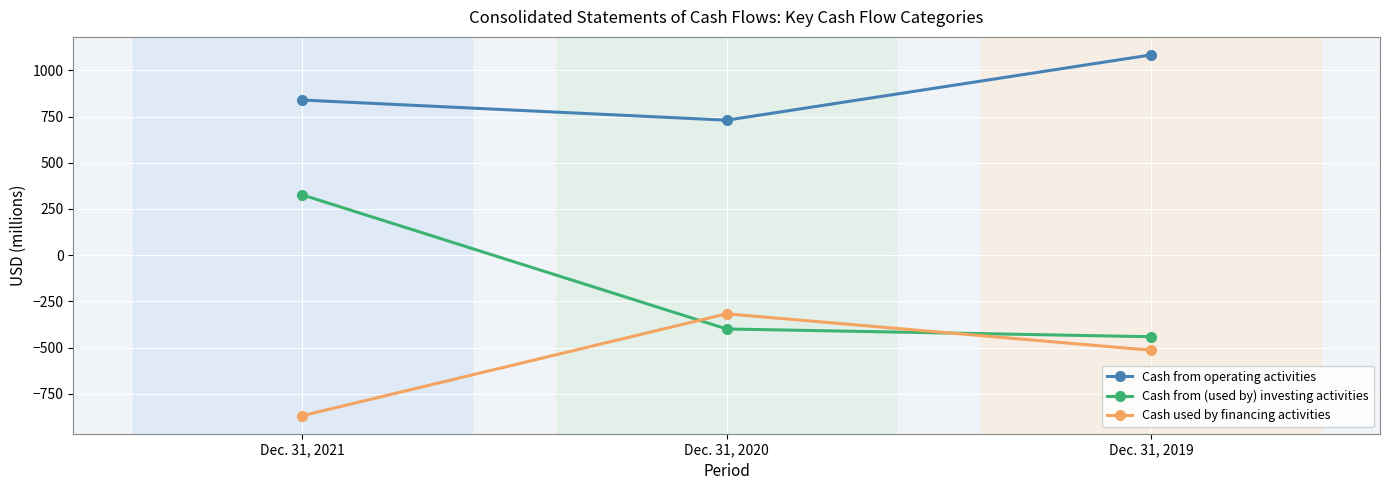

Is the value of Cash from operating activities at Dec. 31, 2021 greater than the value of Cash from (used by) investing activities at Dec. 31, 2021?

Yes